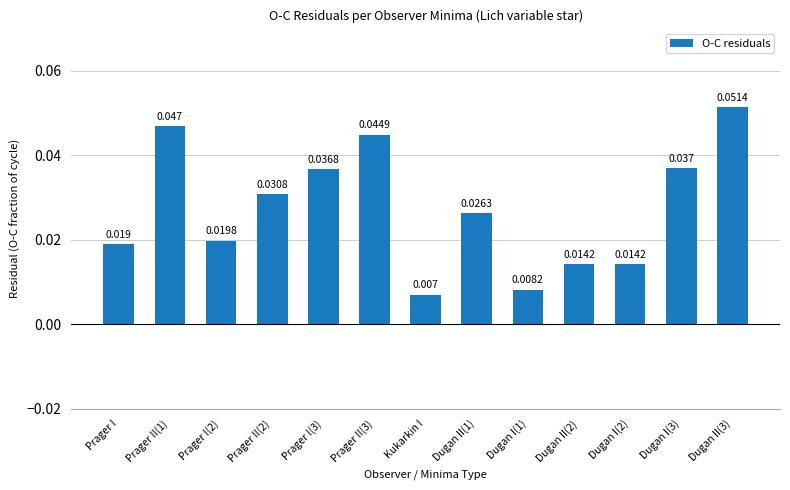

What is the label of the 7th bar from the right?

Kukarkin I